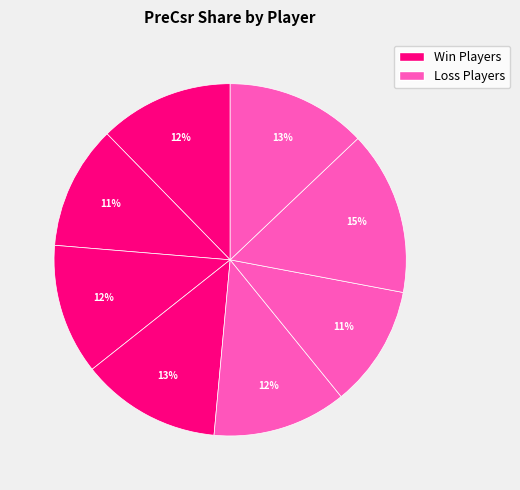

How many slices are in this pie chart?

8